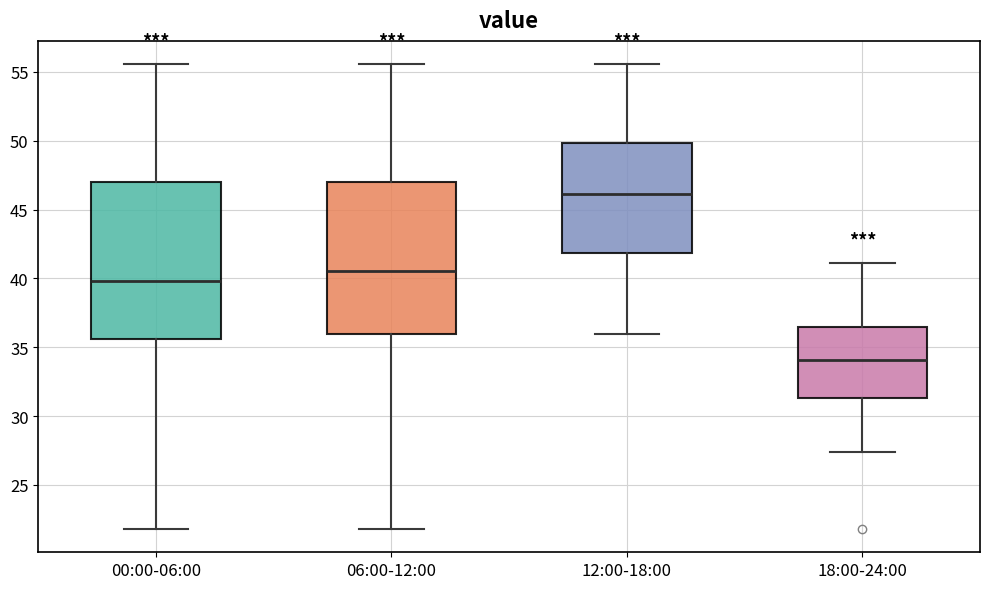

Reading left to right, transcribe this box plot: for each box, give where its median line is, the range the box spans, and where its two whiskers end, as read against the y-axis. The values are not printed on the chart, so give them approximately, as read against the axis.

00:00-06:00: median 40.0, box 35.5 to 47.0, whiskers 22.0 to 55.5
06:00-12:00: median 40.5, box 36.0 to 47.0, whiskers 22.0 to 55.5
12:00-18:00: median 46.0, box 42.0 to 50.0, whiskers 36.0 to 55.5
18:00-24:00: median 34.0, box 31.5 to 36.5, whiskers 27.5 to 41.0